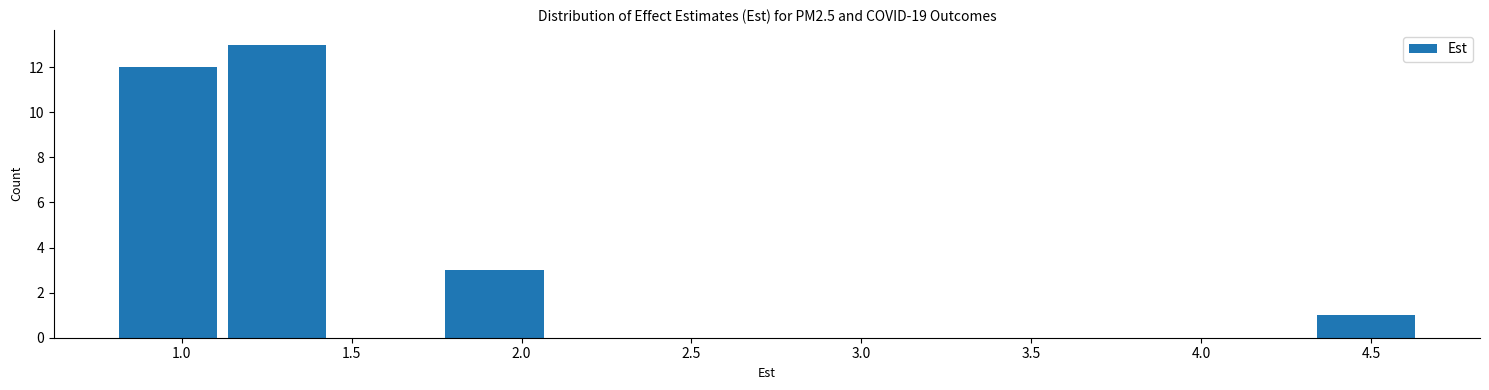

What is the height of the bar covering 4.35 to 4.65 on the x-axis? Neither the bar edges nor the heights are printed on the chart, so give them approximately, as read against the axes.

1